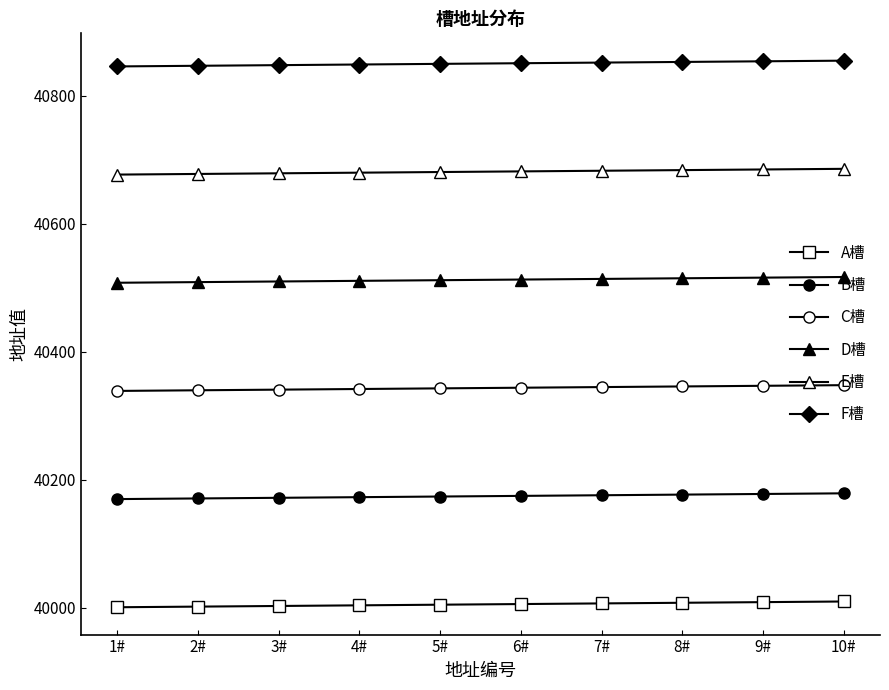

Reading left to right, transcribe all the data shown in this chart.

A槽: 40001	40002	40003	40004	40005	40006	40007	40008	40009	40010
B槽: 40170	40171	40172	40173	40174	40175	40176	40177	40178	40179
C槽: 40339	40340	40341	40342	40343	40344	40345	40346	40347	40348
D槽: 40508	40509	40510	40511	40512	40513	40514	40515	40516	40517
E槽: 40677	40678	40679	40680	40681	40682	40683	40684	40685	40686
F槽: 40846	40847	40848	40849	40850	40851	40852	40853	40854	40855